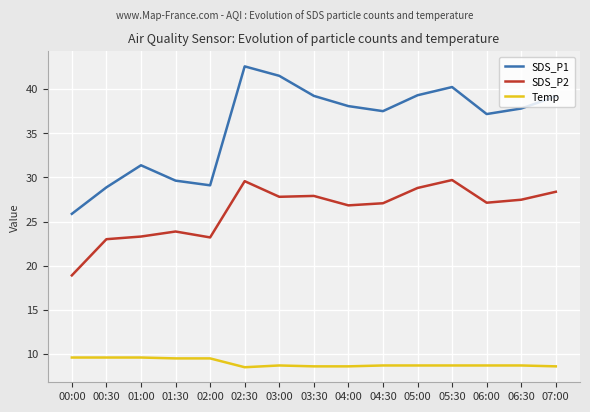

What is the sum of all SDS_P2 values?

392.9